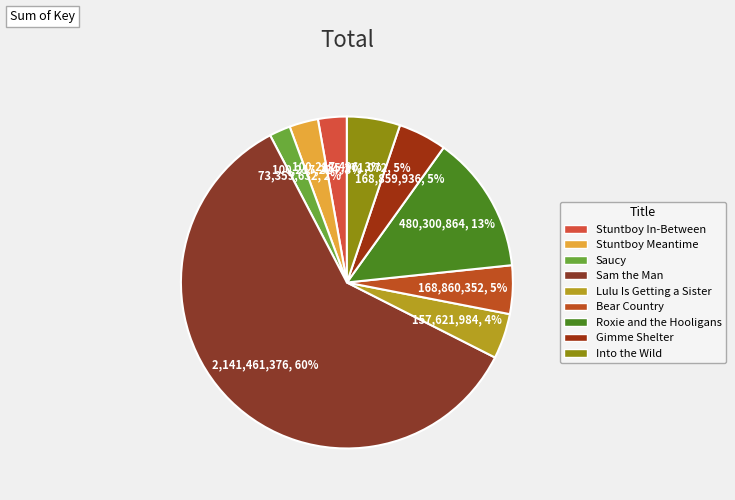

What is the majority slice?

Sam the Man